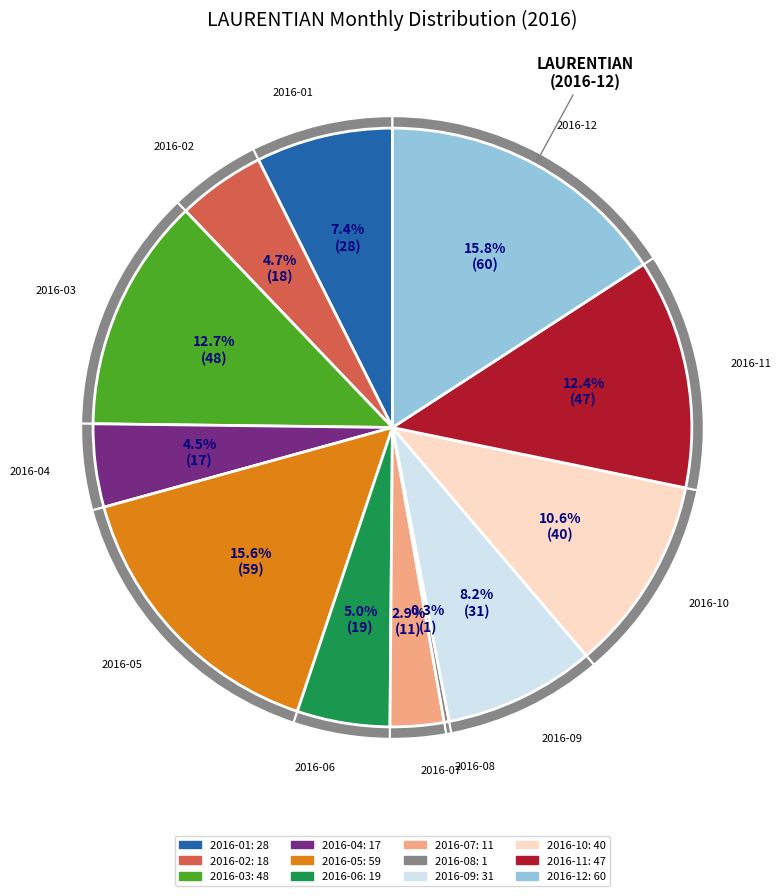

True or false: 2016-12 accounts for 16% of the total.

True